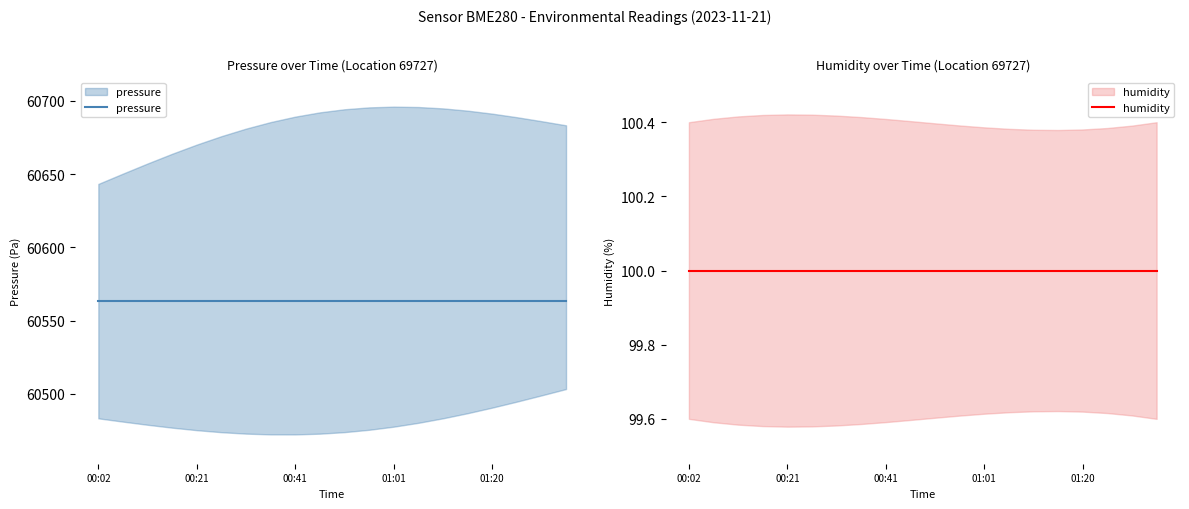

At 01:20, list the series in order from largest to smallest.

pressure, humidity